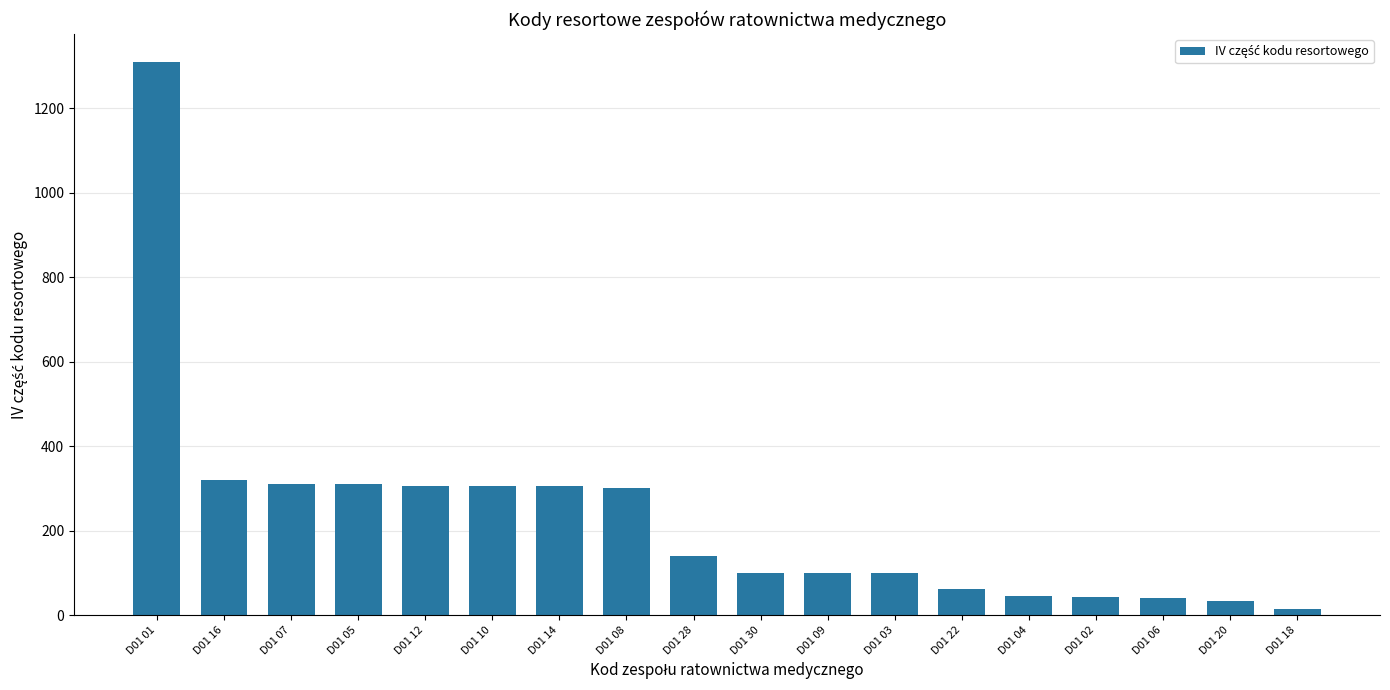

Approximately how many times larger is the value at D01 01 compared to D01 02?

31.2